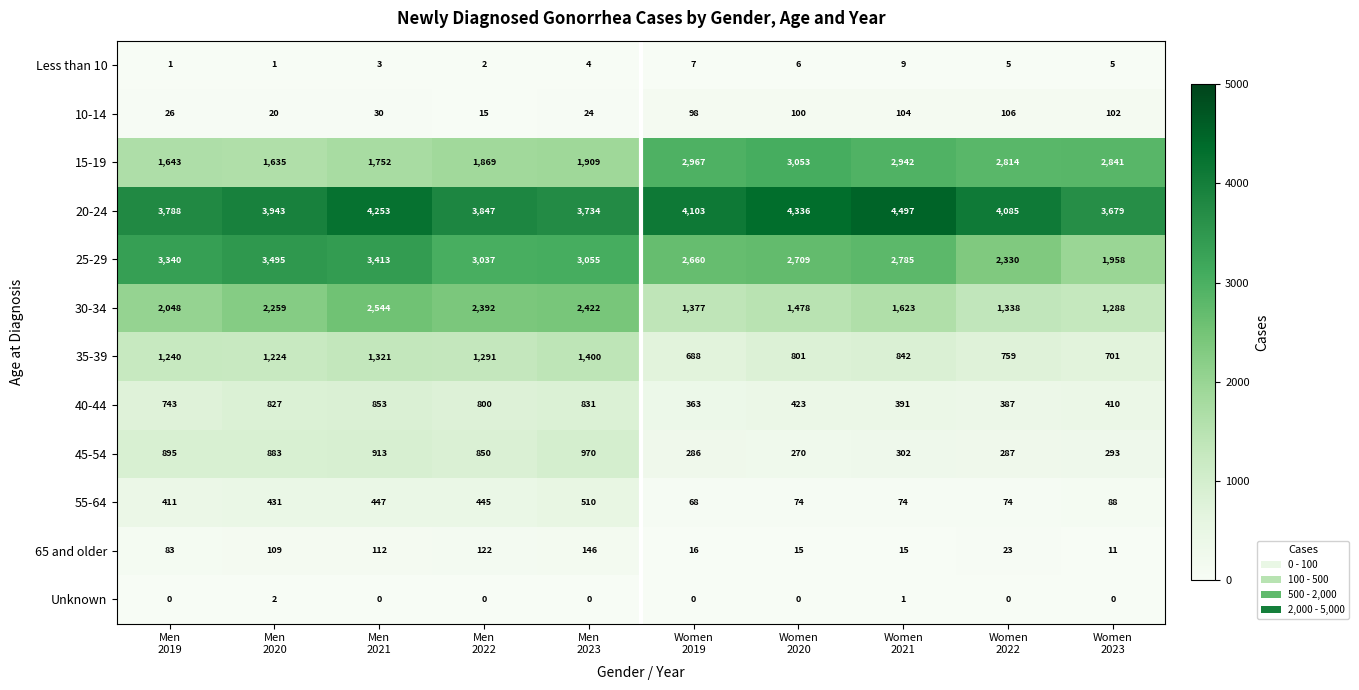

What is the highest value of the 55-64 series?

510